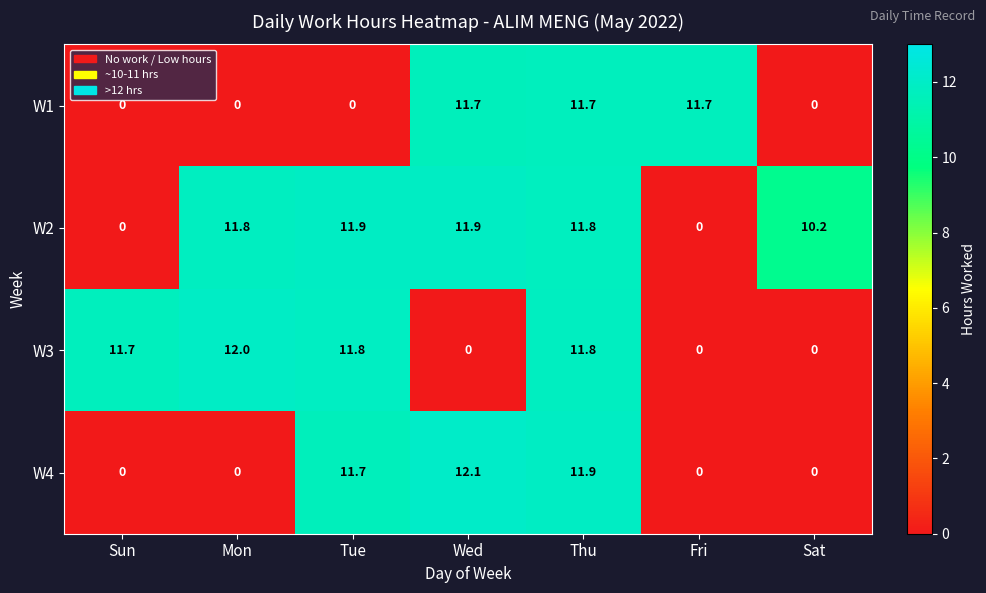

What is the total value across all series at Tue?

35.4